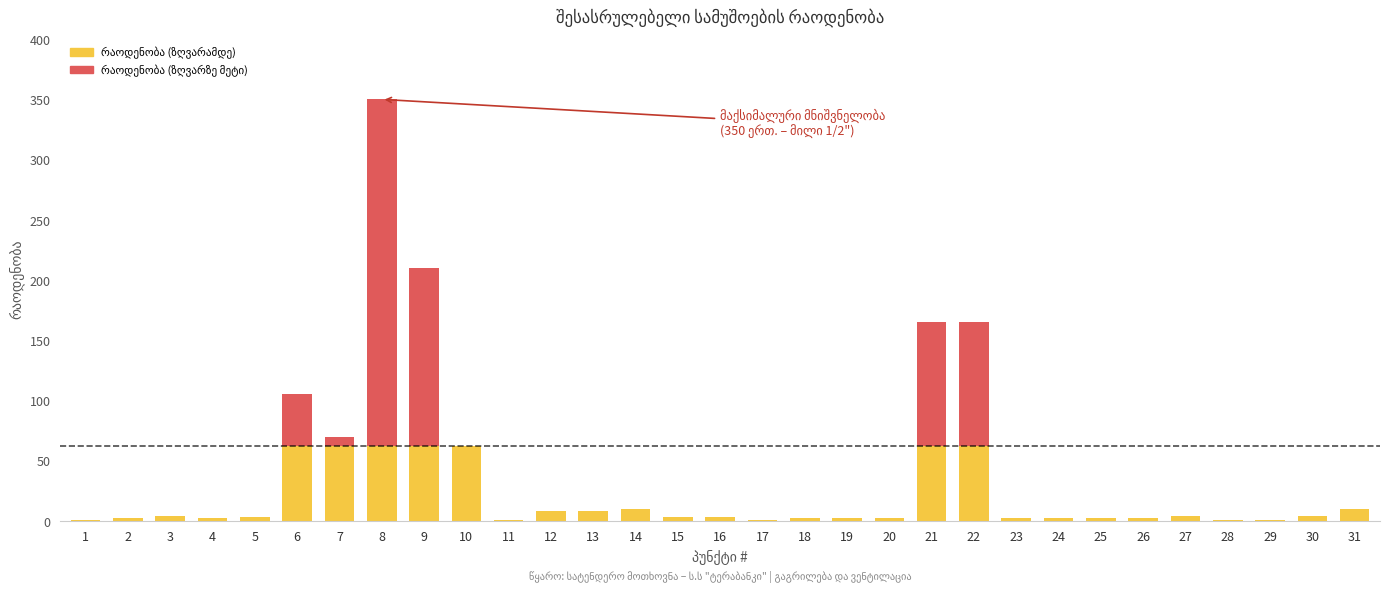

The value at 17 is 1. True or false?

False